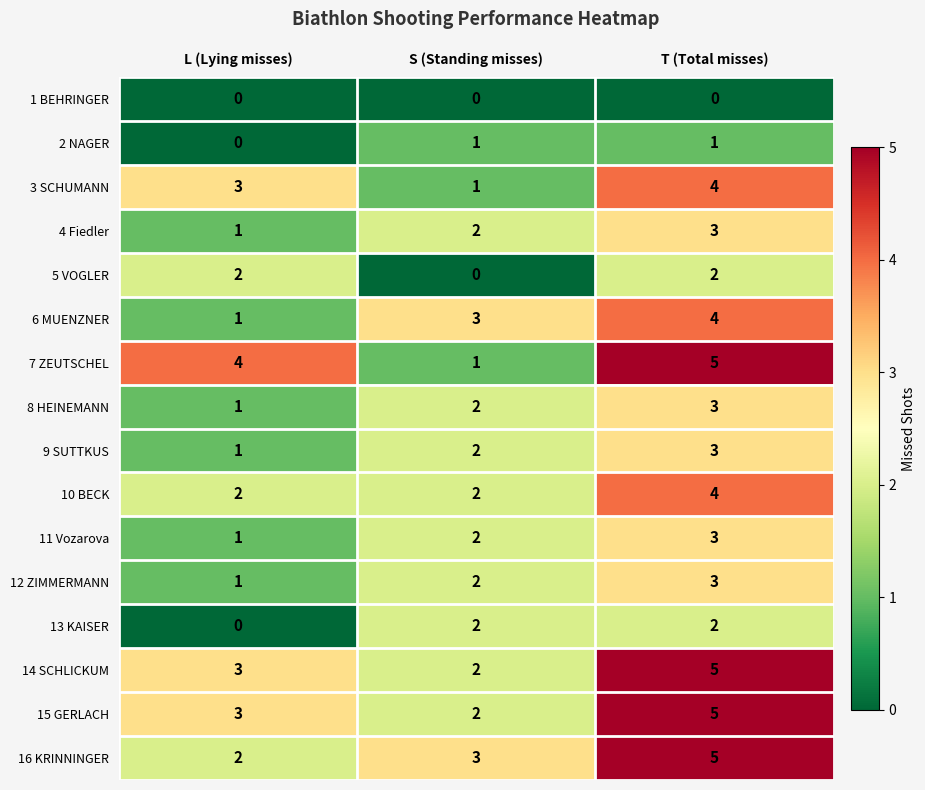

The value of 15 GERLACH at T (Total misses) is 5. True or false?

True